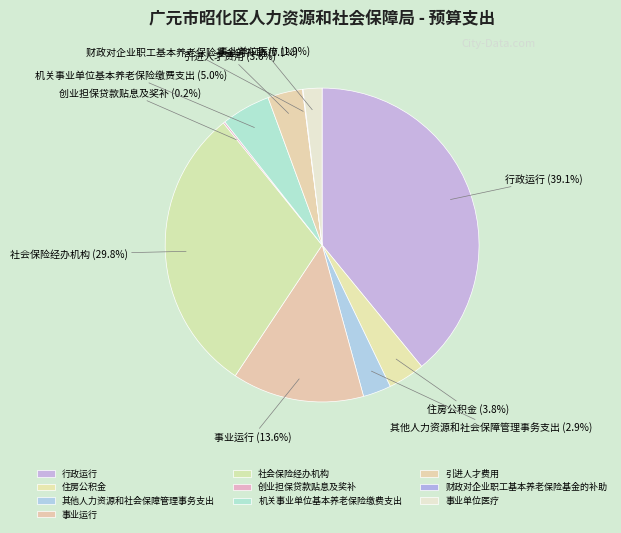

Which has a higher value, 事业运行 or 引进人才费用?

事业运行